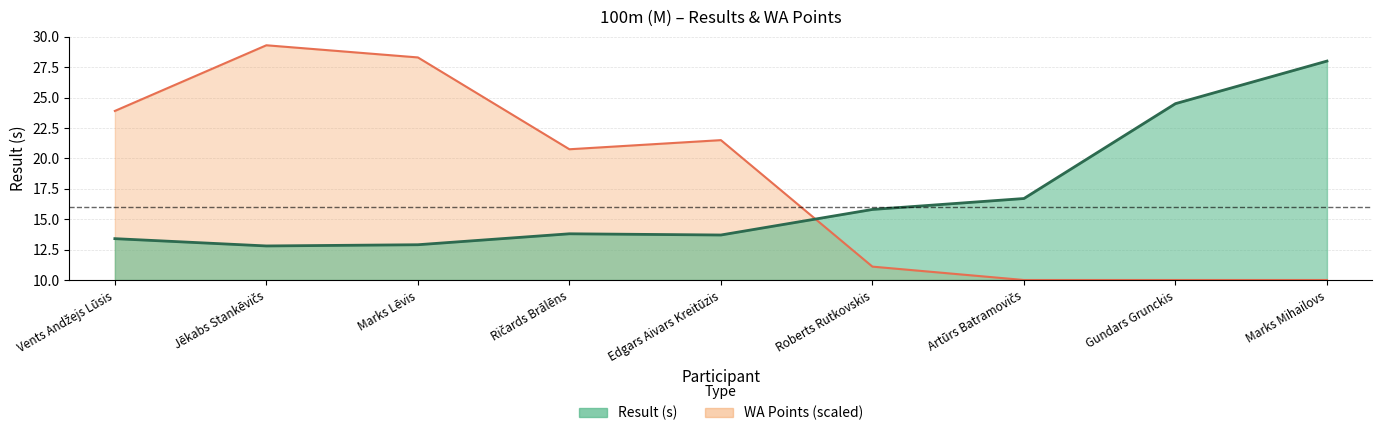

True or false: Result and WA cross at least once.

True